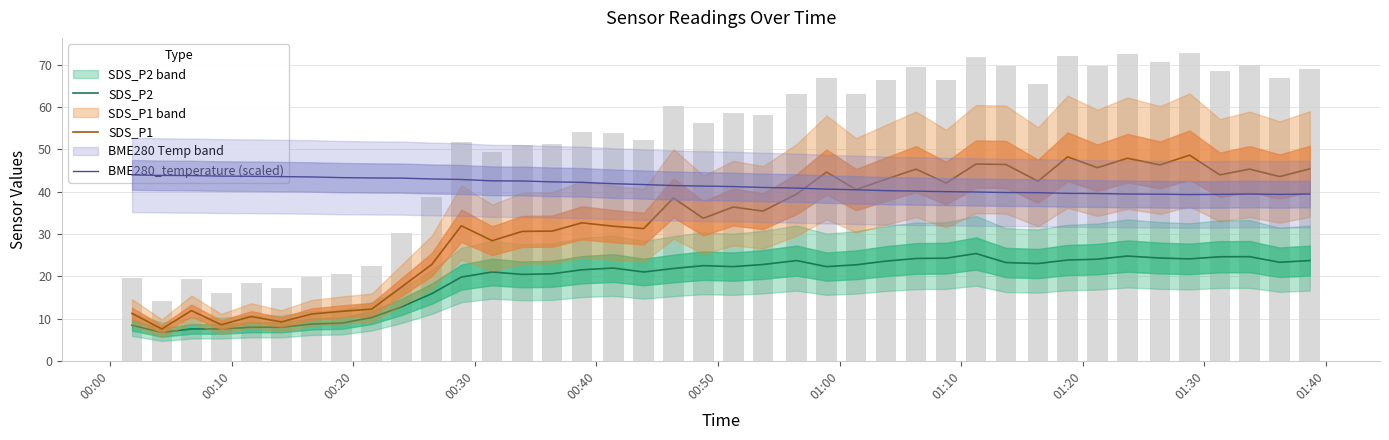

What are all the series names shown in the legend?

SDS_P2, SDS_P1, BME280_temperature (scaled)